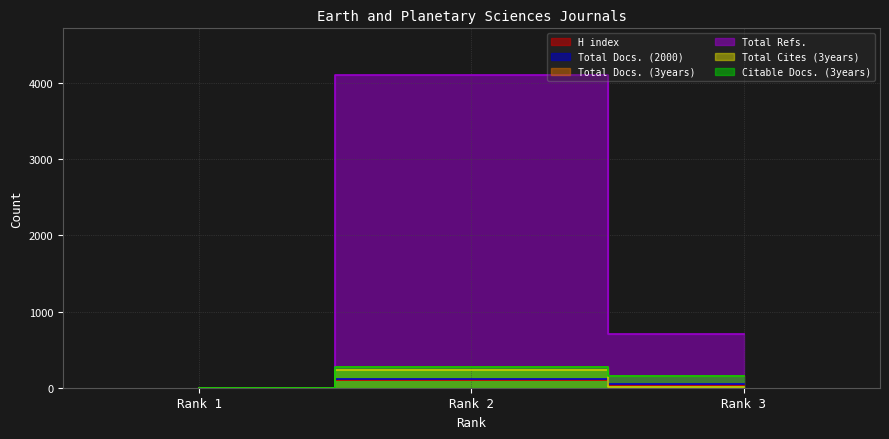

Which series has the largest total across all categories?

Total Refs.